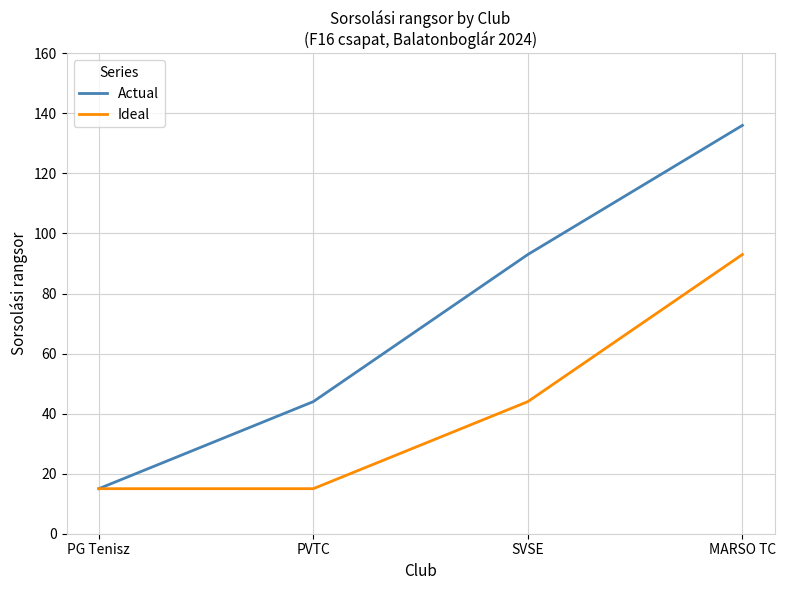

Does the chart have visible grid lines?

Yes